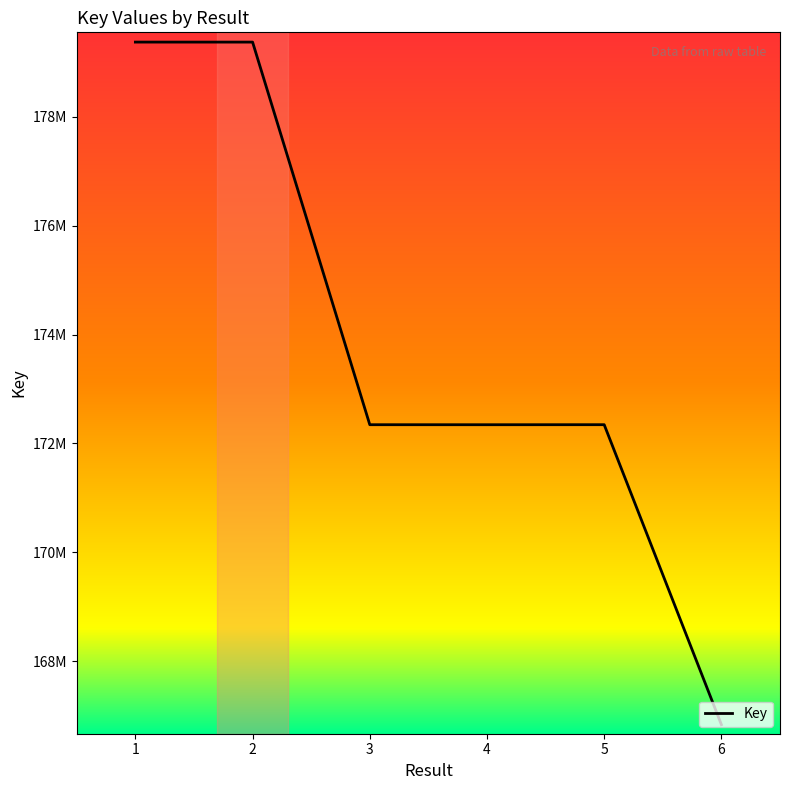

Which label corresponds to the smallest value in the chart?

6